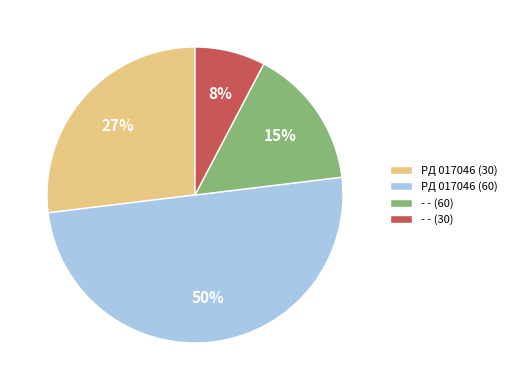

Between - - (30) and PД 017046 (60), which is larger?

PД 017046 (60)